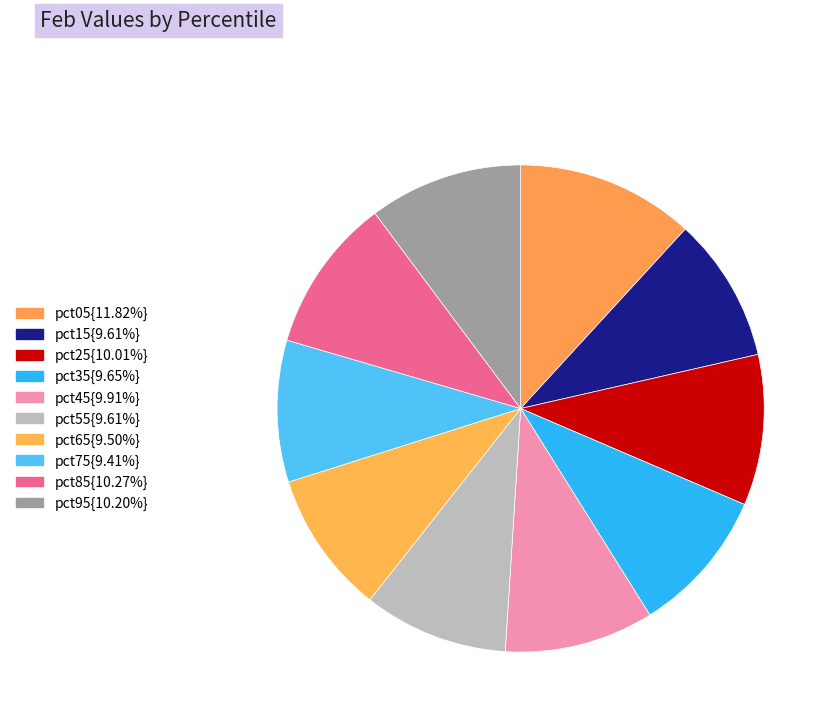

Does any single category account for the majority?

No